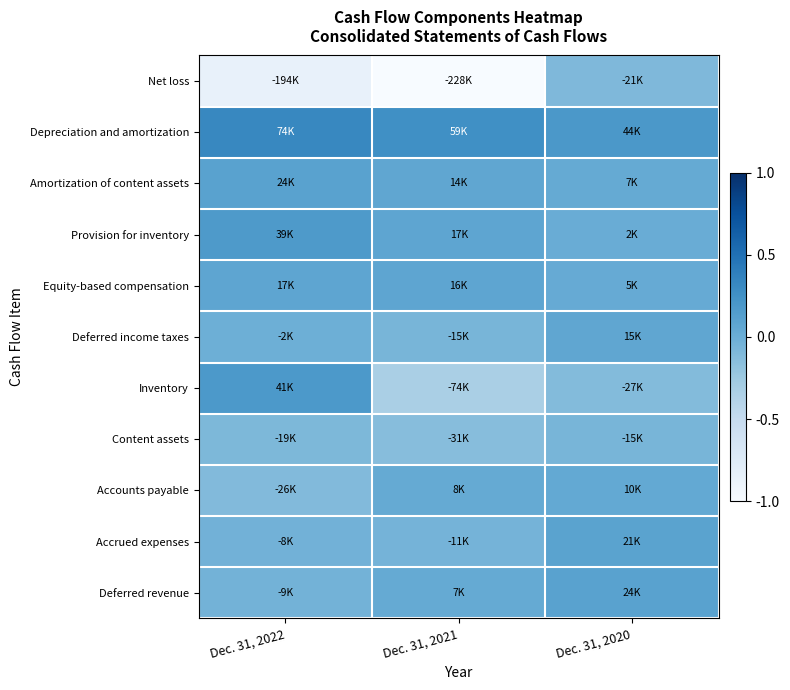

Reading left to right, transcribe all the data shown in this chart.

Net loss: Dec. 31, 2022=0.1	Dec. 31, 2021=0.0	Dec. 31, 2020=0.5
Depreciation and amortization: Dec. 31, 2022=0.7	Dec. 31, 2021=0.6	Dec. 31, 2020=0.6
Amortization of content assets: Dec. 31, 2022=0.6	Dec. 31, 2021=0.5	Dec. 31, 2020=0.5
Provision for inventory: Dec. 31, 2022=0.6	Dec. 31, 2021=0.5	Dec. 31, 2020=0.5
Equity-based compensation: Dec. 31, 2022=0.5	Dec. 31, 2021=0.5	Dec. 31, 2020=0.5
Deferred income taxes: Dec. 31, 2022=0.5	Dec. 31, 2021=0.5	Dec. 31, 2020=0.5
Inventory: Dec. 31, 2022=0.6	Dec. 31, 2021=0.3	Dec. 31, 2020=0.4
Content assets: Dec. 31, 2022=0.5	Dec. 31, 2021=0.4	Dec. 31, 2020=0.5
Accounts payable: Dec. 31, 2022=0.4	Dec. 31, 2021=0.5	Dec. 31, 2020=0.5
Accrued expenses: Dec. 31, 2022=0.5	Dec. 31, 2021=0.5	Dec. 31, 2020=0.5
Deferred revenue: Dec. 31, 2022=0.5	Dec. 31, 2021=0.5	Dec. 31, 2020=0.6